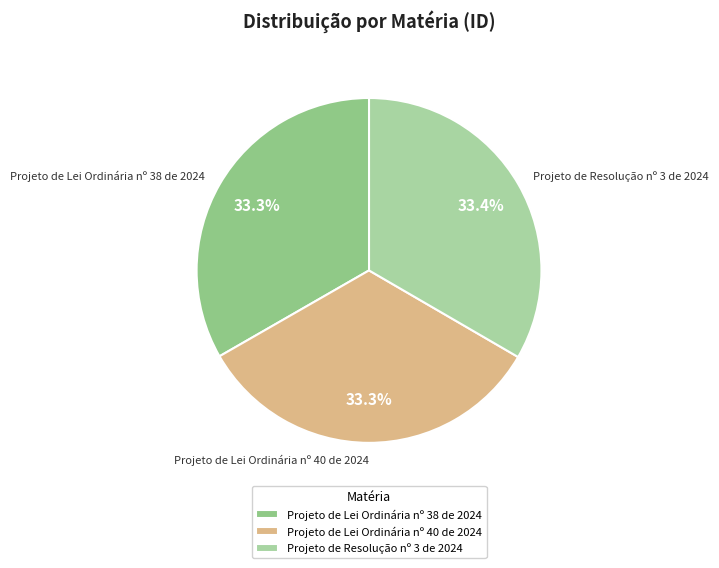

What percentage is the Projeto de Lei Ordinária nº 40 de 2024 slice, to the nearest percent?

33%